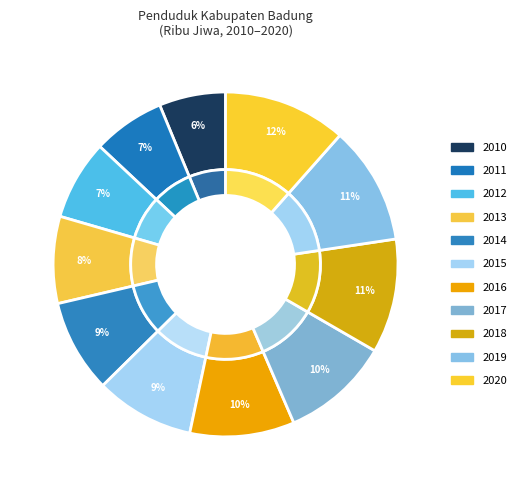

Do 2014 and 2017 together represent more than half of the pie?

No